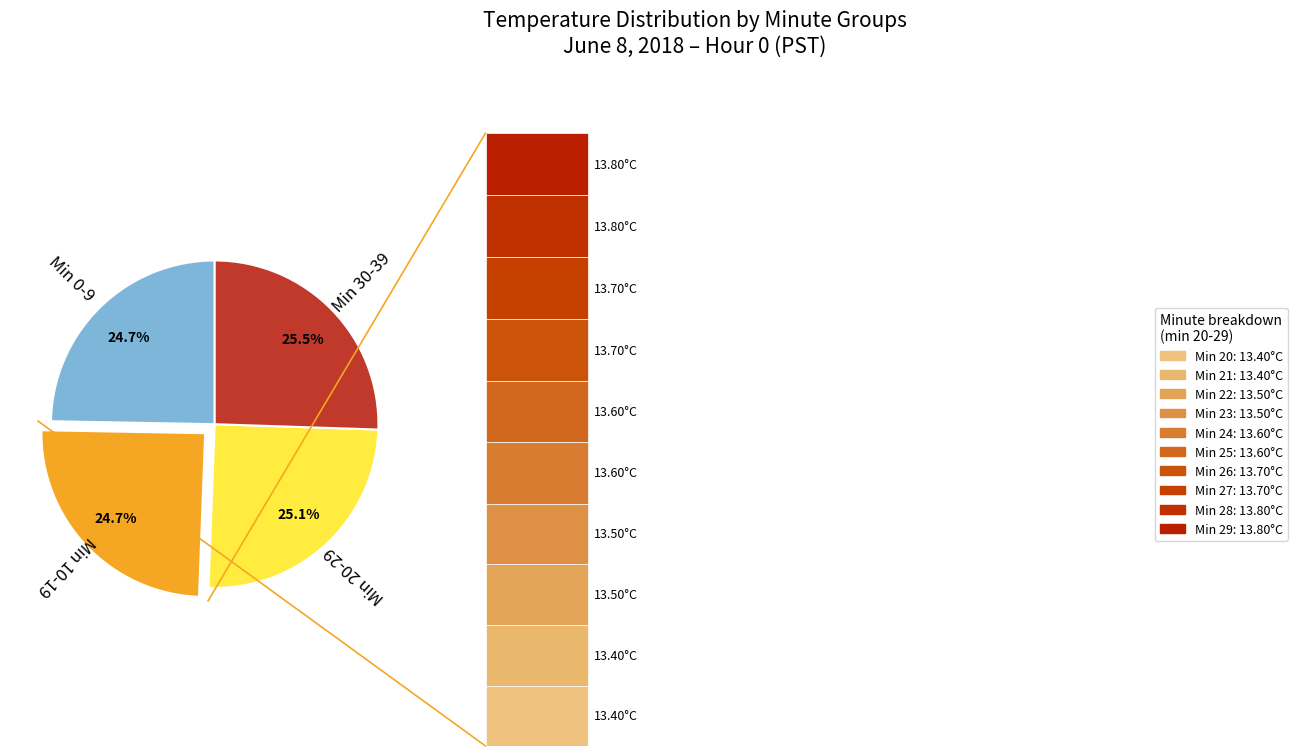

Is it true that Hour 1 is 29% of the pie?

False